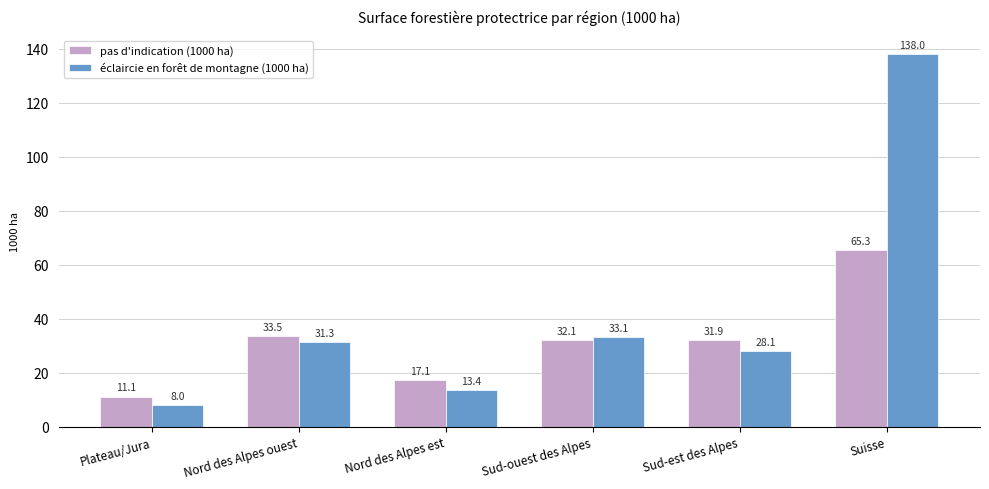

Is it true that pas d'indication (1000 ha) equals 24.9 at Nord des Alpes est?

False